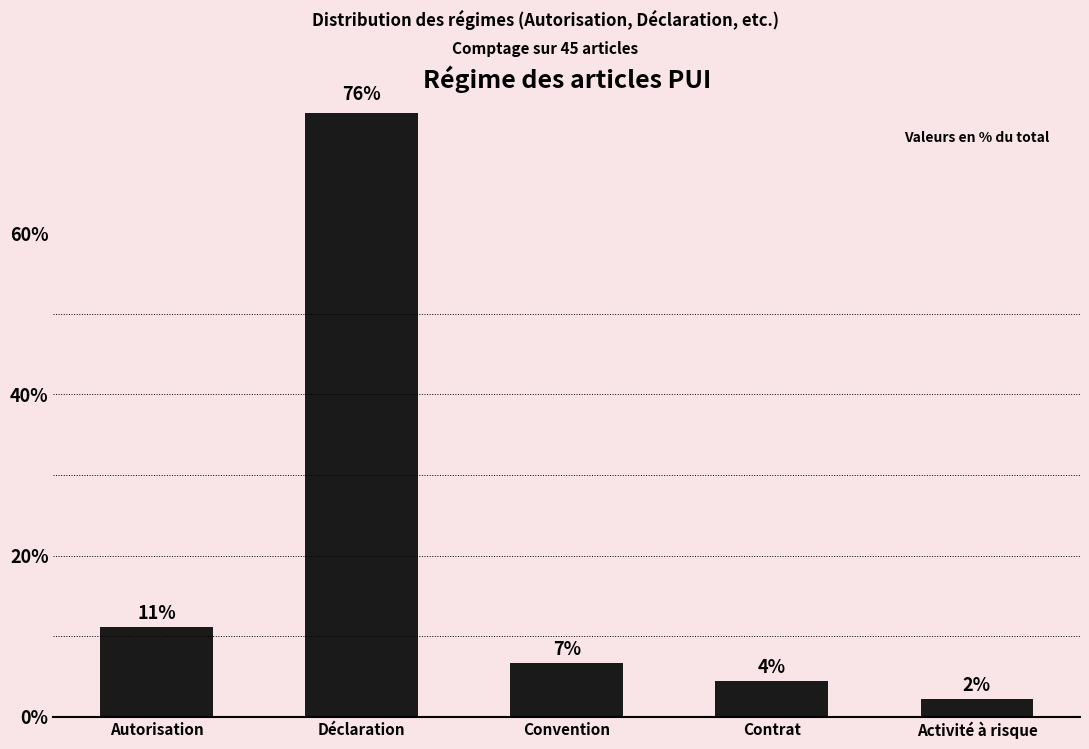

Are the bars horizontal?

No